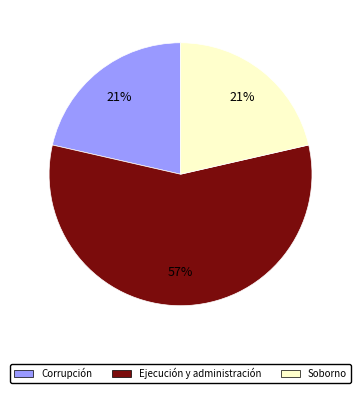

To the nearest percent, what is the difference between the largest and smallest slice percentages?

36%